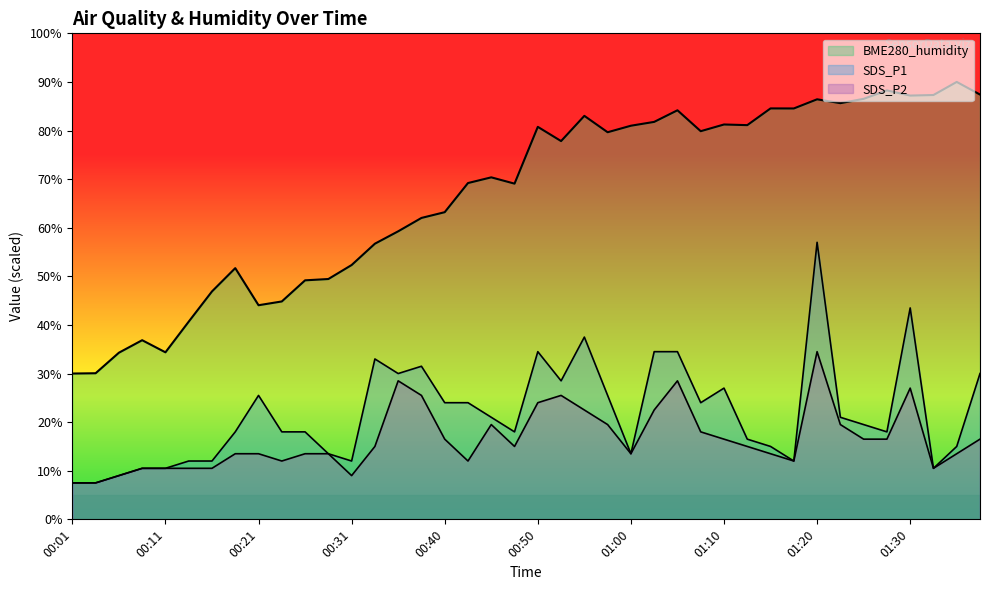

The SDS_P1 series shows 15.2 at 01:32. True or false?

False